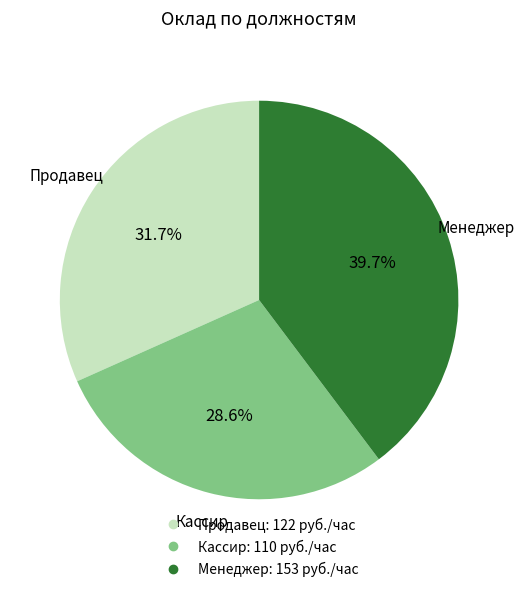

Which slice is the smallest?

Кассир